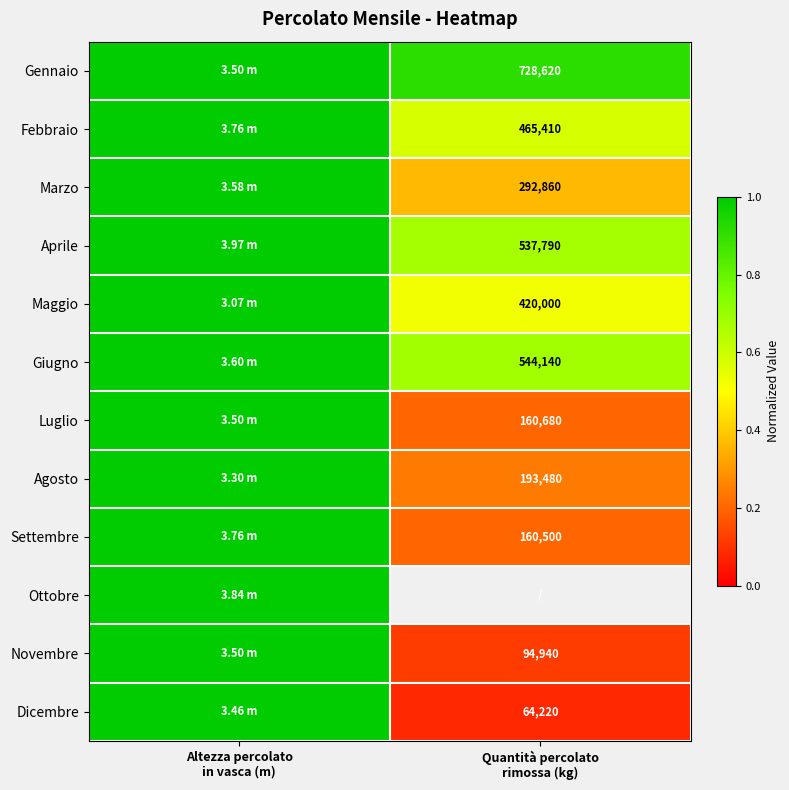

Rank the series at Quantità percolato rimossa (kg) from lowest to highest value.

Dicembre, Novembre, Settembre, Luglio, Agosto, Marzo, Maggio, Febbraio, Aprile, Giugno, Gennaio, Ottobre